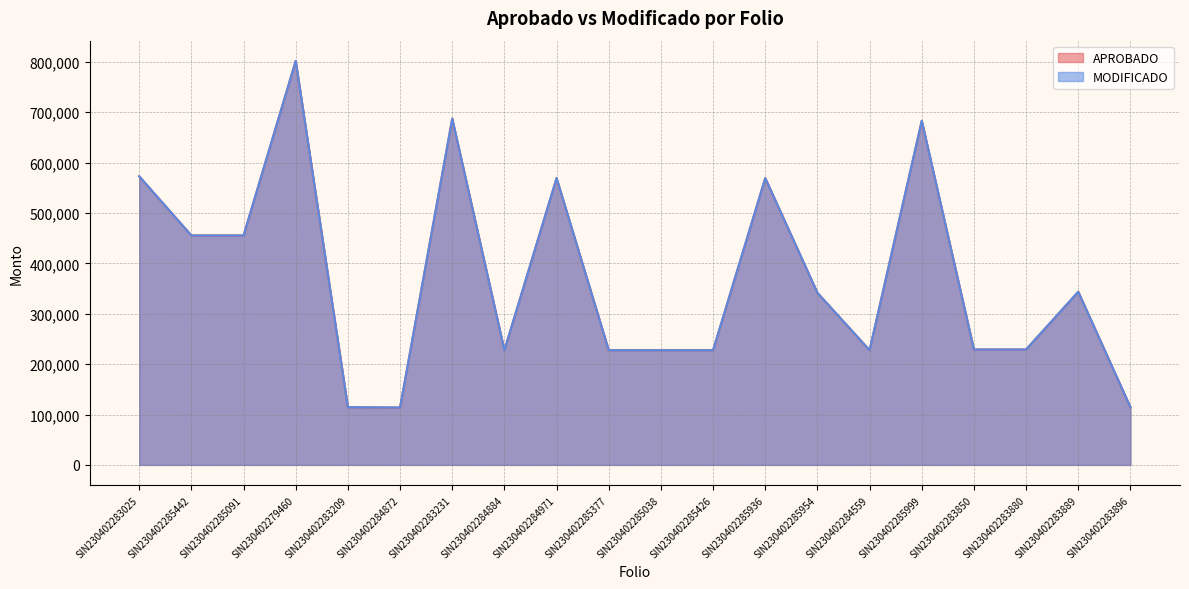

Reading right to left, transcribe all the data shown in this chart.

APROBADO: SIN230402283896=114562.2	SIN230402283889=343686.7	SIN230402283880=229124.5	SIN230402283850=229124.5	SIN230402285999=683060.1	SIN230402284559=227686.7	SIN230402285954=341530.0	SIN230402285936=569216.8	SIN230402285426=227686.7	SIN230402285038=227686.7	SIN230402285377=227686.7	SIN230402284971=569216.8	SIN230402284884=227686.7	SIN230402283231=687373.4	SIN230402284872=113843.4	SIN230402283209=114562.2	SIN230402279460=801935.7	SIN230402285091=455373.4	SIN230402285442=455373.4	SIN230402283025=572811.2
MODIFICADO: SIN230402283896=114562.2	SIN230402283889=343686.7	SIN230402283880=229124.5	SIN230402283850=229124.5	SIN230402285999=683060.1	SIN230402284559=227686.7	SIN230402285954=341530.0	SIN230402285936=569216.8	SIN230402285426=227686.7	SIN230402285038=227686.7	SIN230402285377=227686.7	SIN230402284971=569216.8	SIN230402284884=227686.7	SIN230402283231=687373.4	SIN230402284872=113843.4	SIN230402283209=114562.2	SIN230402279460=801935.7	SIN230402285091=455373.4	SIN230402285442=455373.4	SIN230402283025=572811.2